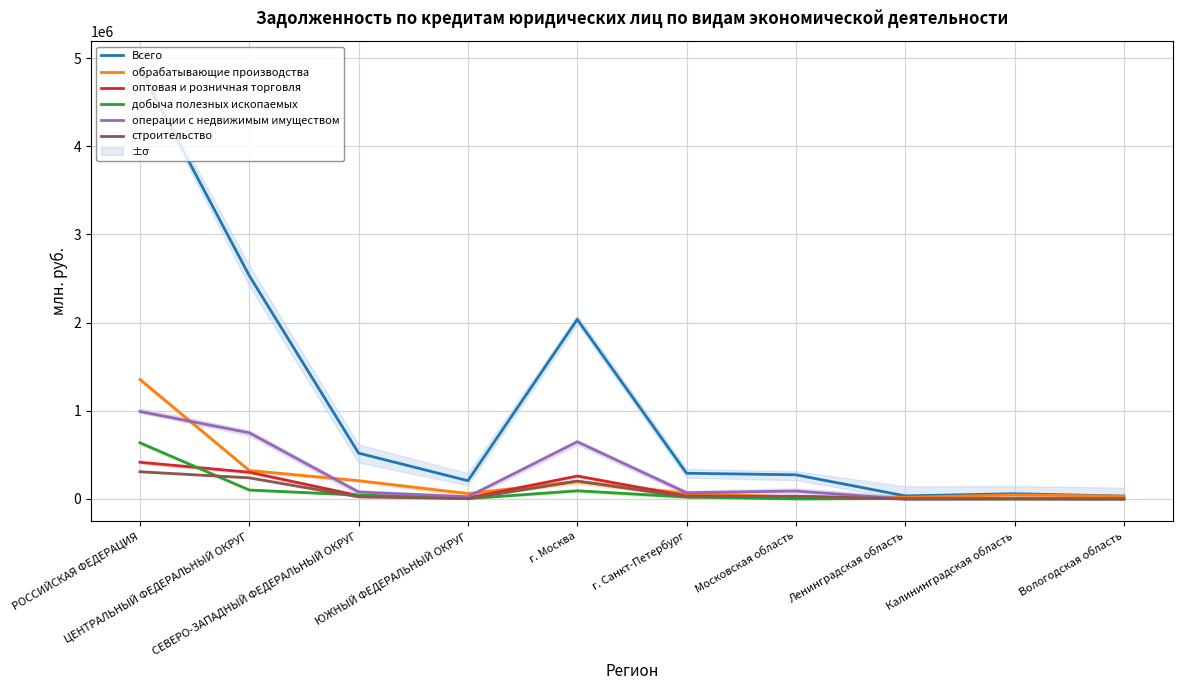

What is the difference between the second highest and minimum values in the Всего series?

2500151